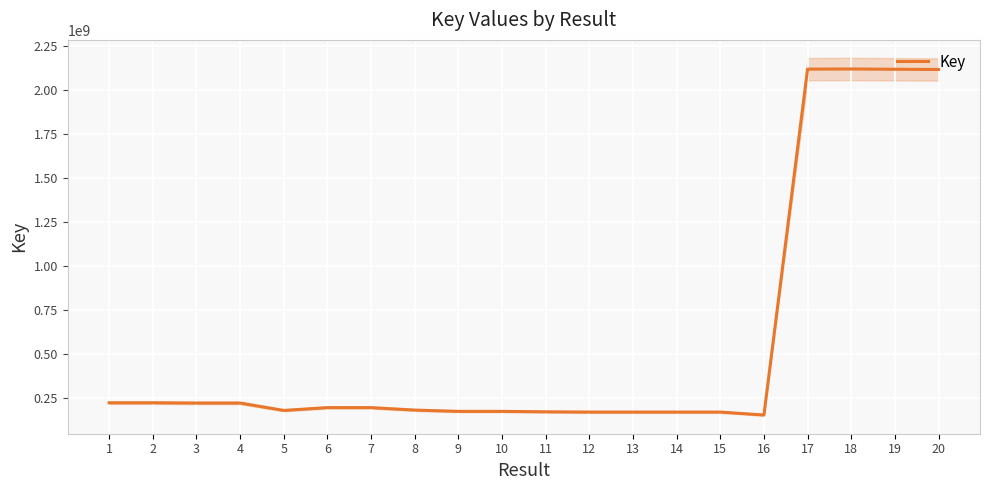

What is the difference between the maximum and minimum values?

1968764163